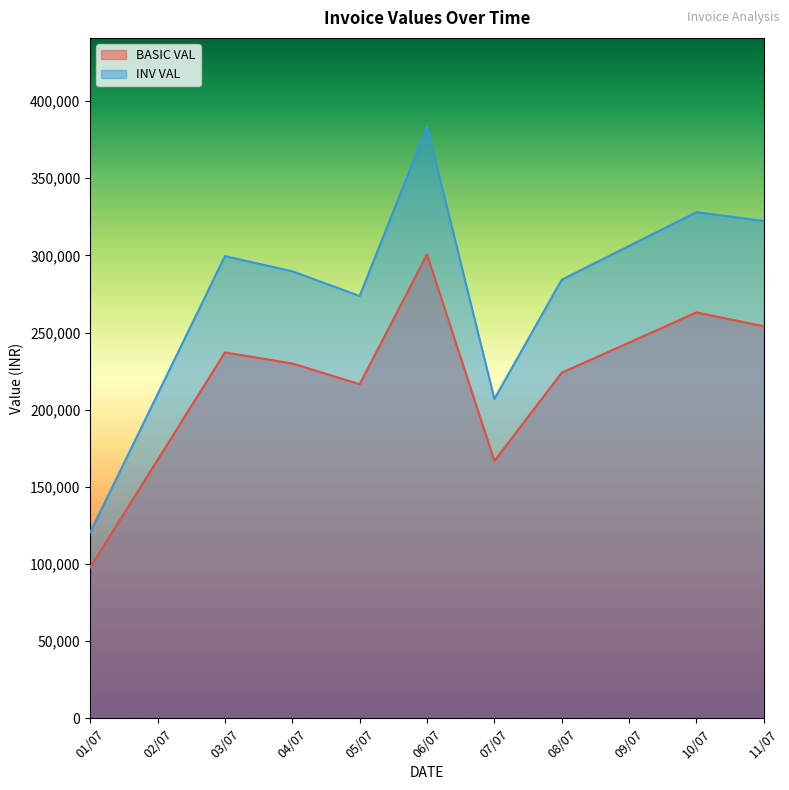

True or false: BASIC VAL and INV VAL intersect in this chart.

False